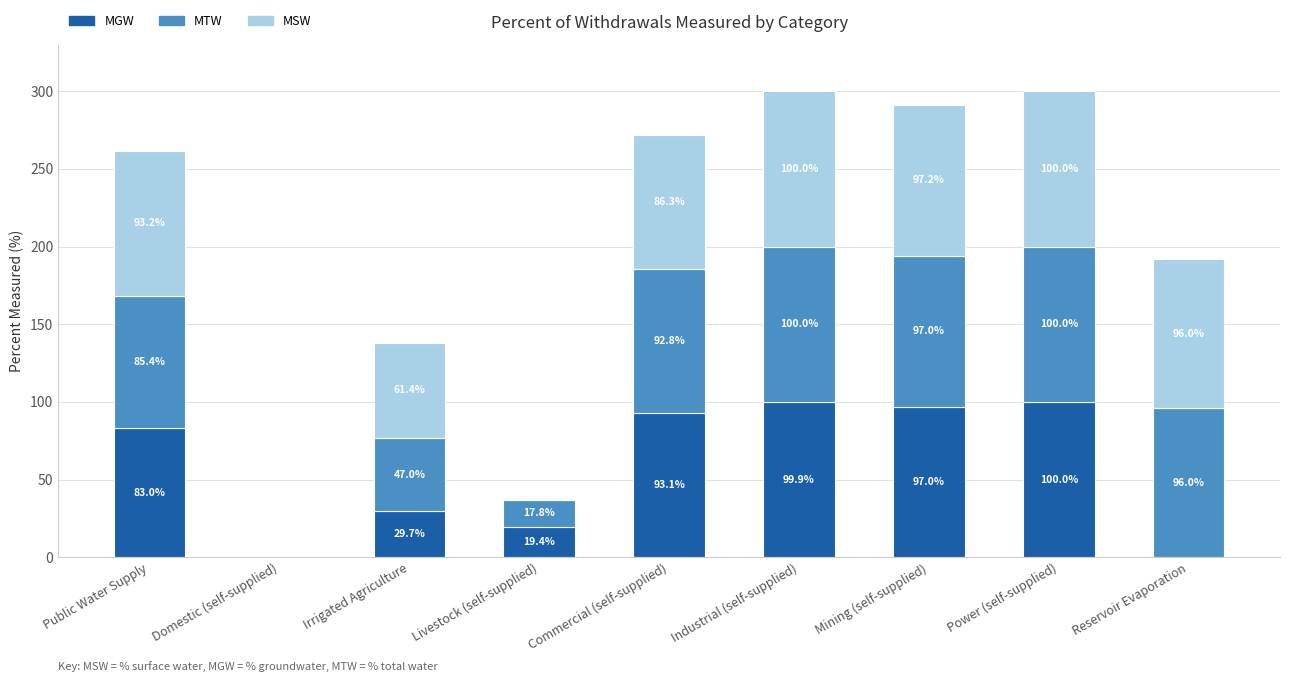

Reading left to right, list the values for the MGW series.

Public Water Supply=83.0	Domestic (self-supplied)=0.0	Irrigated Agriculture=29.7	Livestock (self-supplied)=19.4	Commercial (self-supplied)=93.1	Industrial (self-supplied)=99.9	Mining (self-supplied)=97.0	Power (self-supplied)=100.0	Reservoir Evaporation=0.0